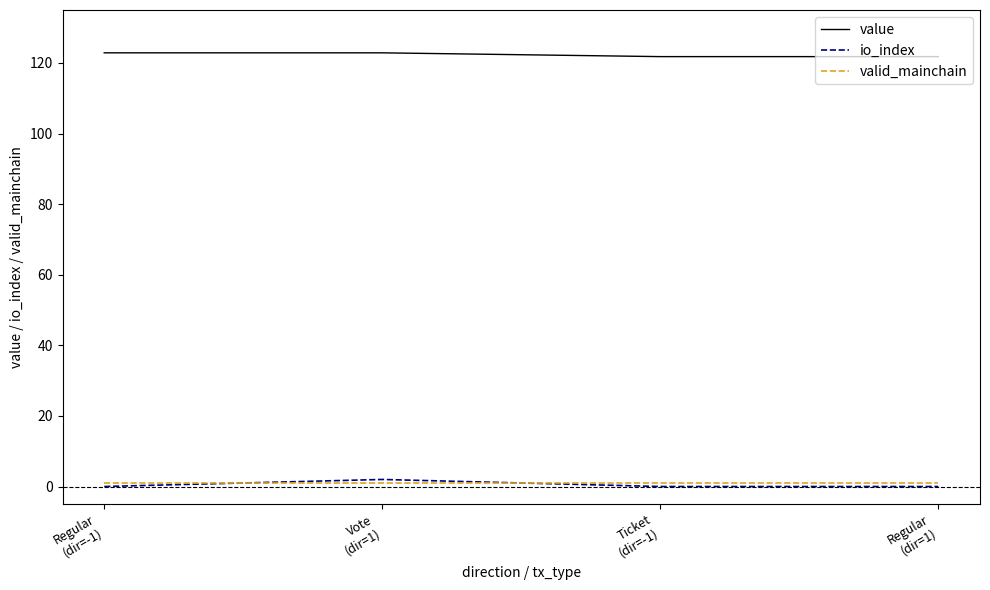

What is the spread (max minus min) of values at Ticket
(dir=-1)?

121.8